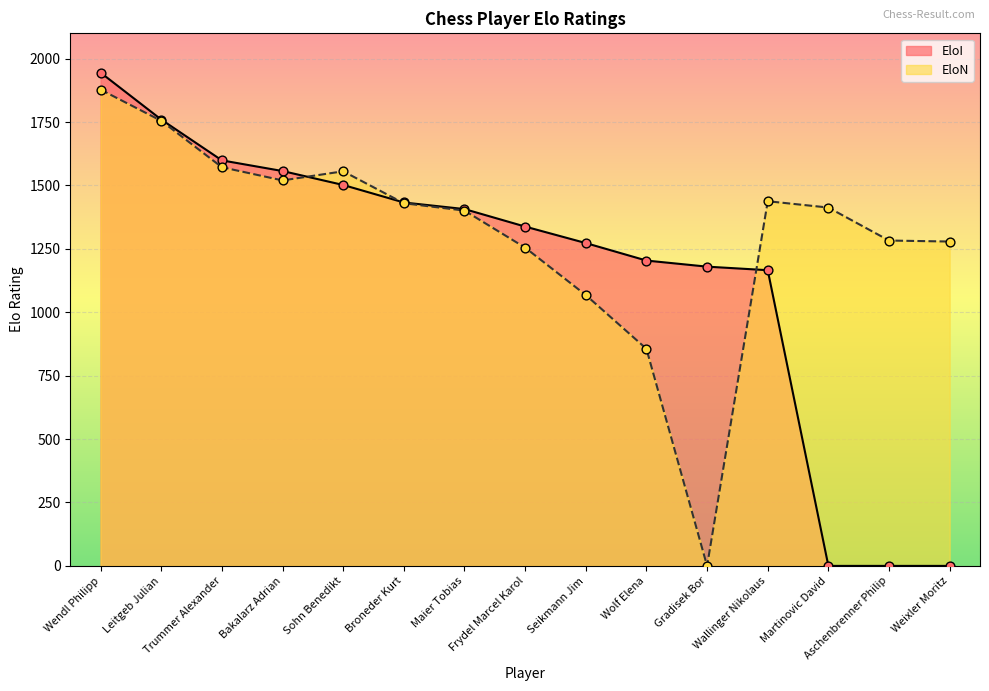

Which series has the largest Y range (max minus min)?

EloI